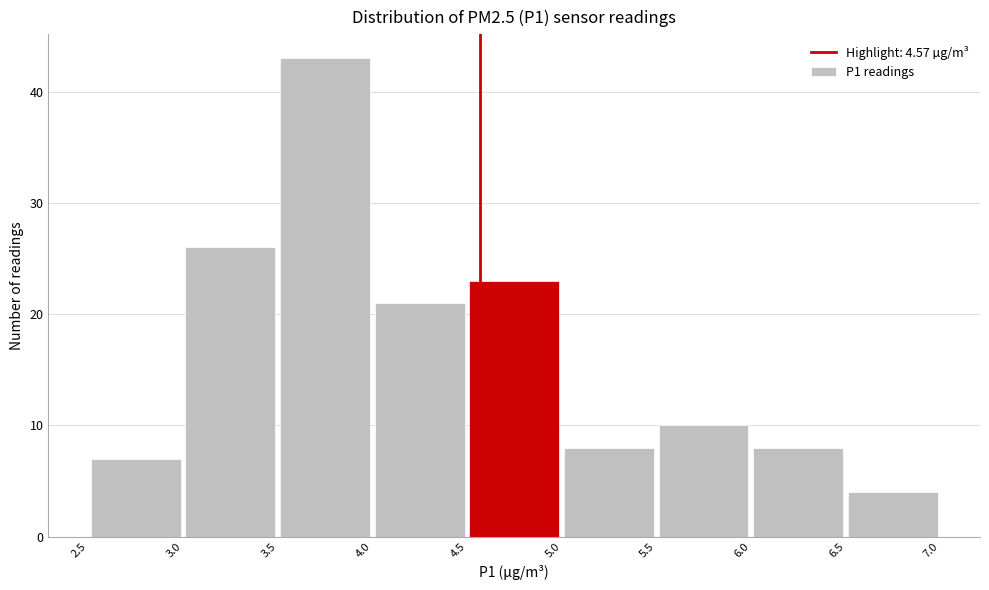

Reading left to right, list every bar in this chart as the range it spans on the x-axis followed by its height. The values are not printed on the chart, so give them approximately, as read against the axis.

2.5 to 3.0: 7
3.0 to 3.5: 26
3.5 to 4.0: 43
4.0 to 4.5: 21
4.5 to 5.0: 23
5.0 to 5.5: 8
5.5 to 6.0: 10
6.0 to 6.5: 8
6.5 to 7.0: 4